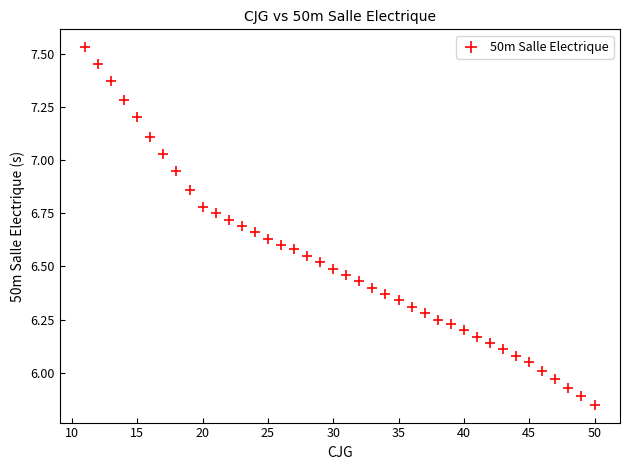

What is the range of Y values (max minus min)?

1.7